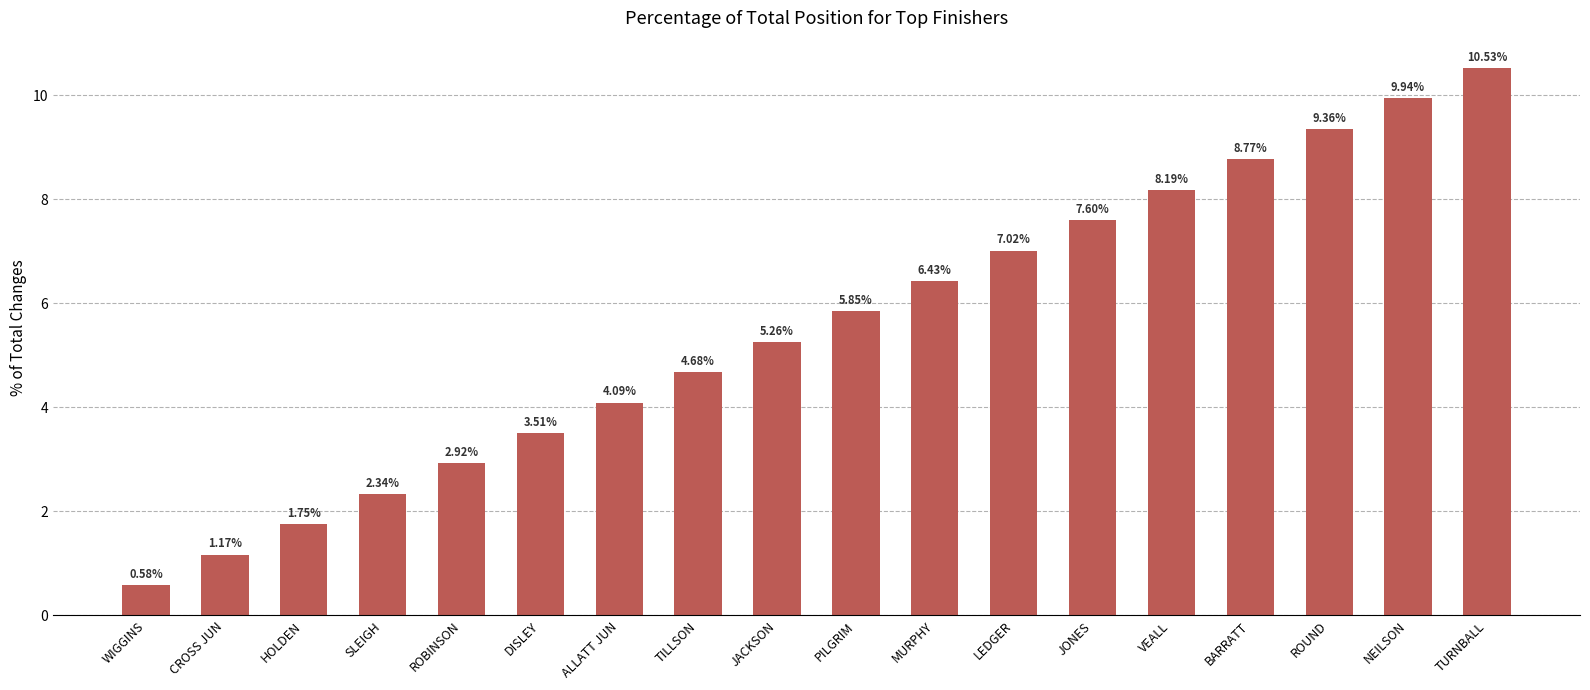

What is the label of the 12th bar from the right?

ALLATT JUN